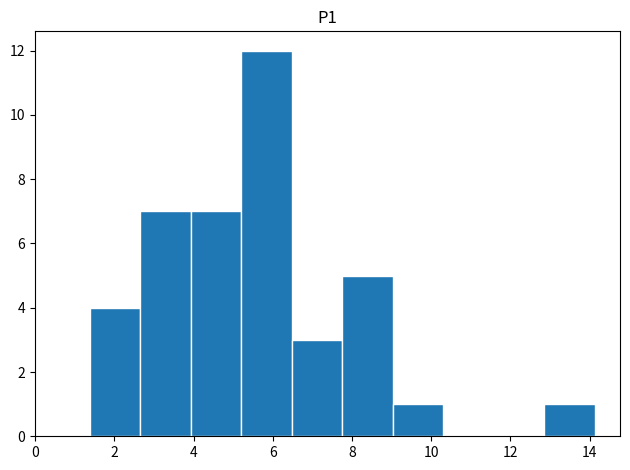

Reading left to right, list every bar in this chart as the range it spans on the x-axis followed by its height. Neither the bar edges nor the heights are printed on the chart, so give them approximately, as read against the axes.

1.4 to 2.6: 4
2.6 to 4.0: 7
4.0 to 5.2: 7
5.2 to 6.4: 12
6.4 to 7.8: 3
7.8 to 9.0: 5
9.0 to 10.4: 1
10.4 to 11.6: 0
11.6 to 12.8: 0
12.8 to 14.2: 1